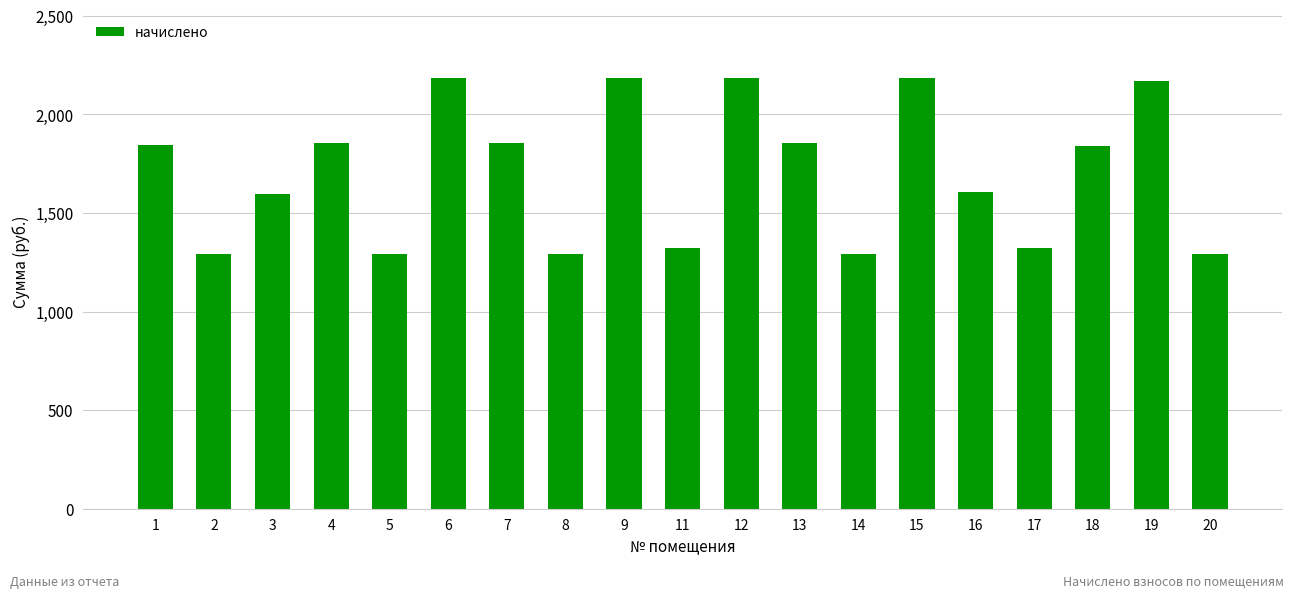

What is the smallest value displayed?

1290.5